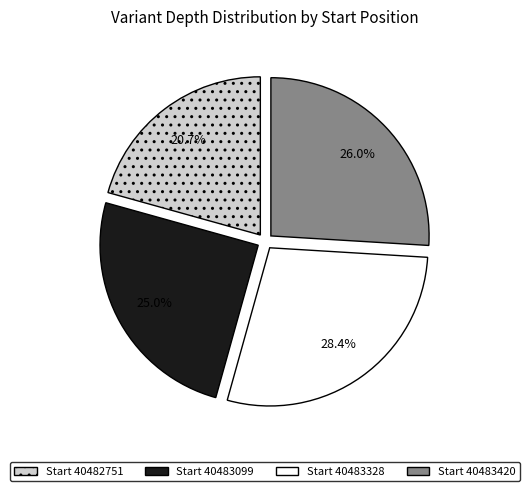

Is there any slice that represents more than half of the pie?

No